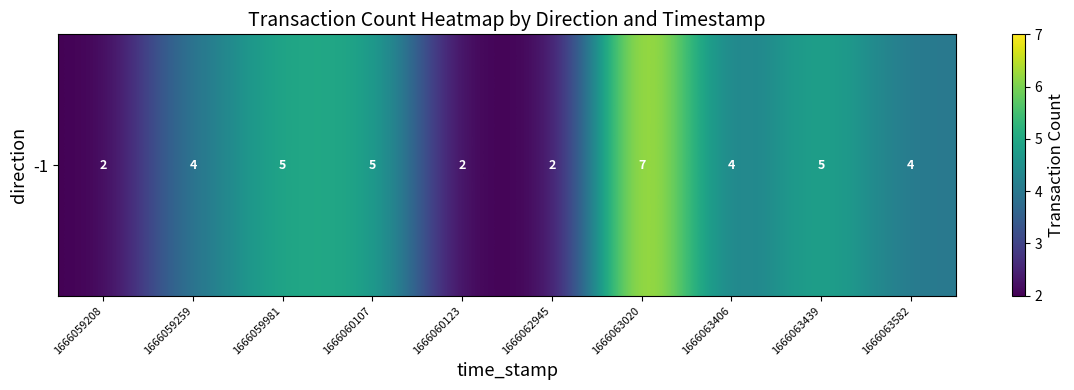

Count the number of data series in this chart.

1